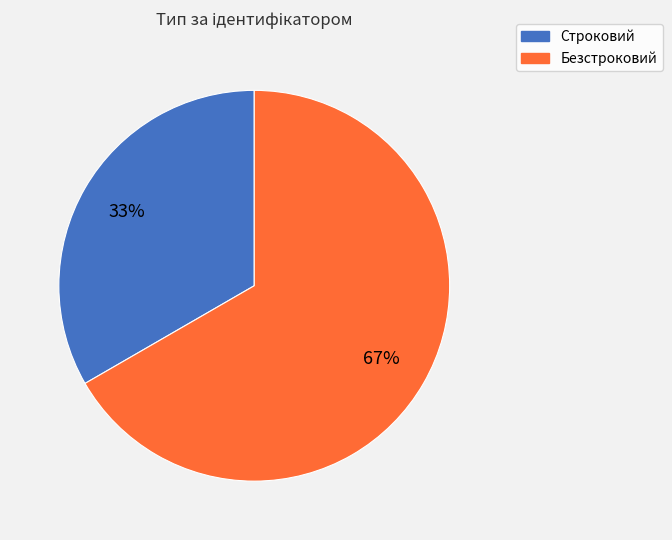

True or false: Безстроковий accounts for 67% of the total.

True